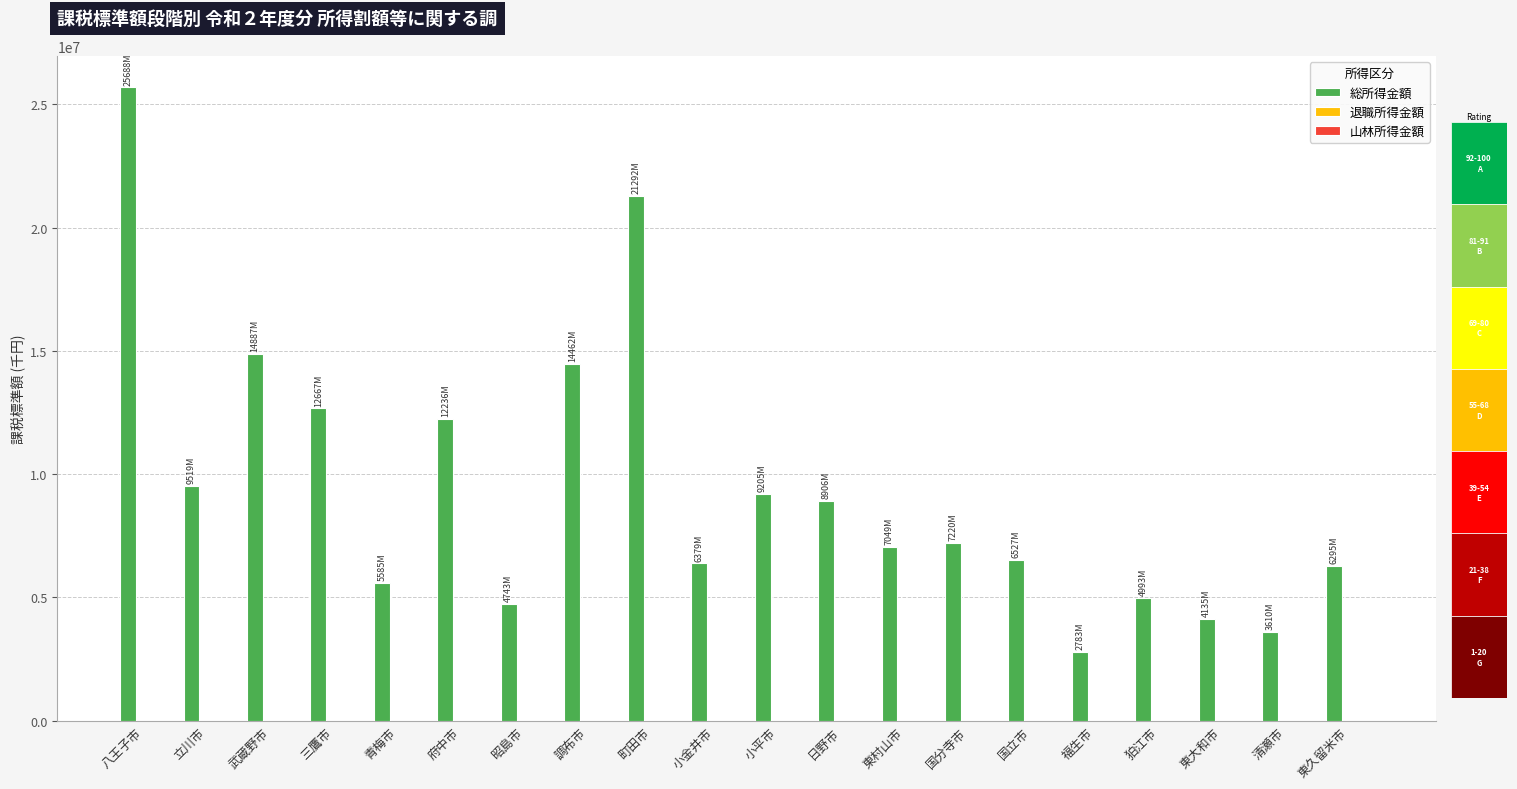

True or false: 総所得金額 has a value of 4993222 at 狛江市.

True